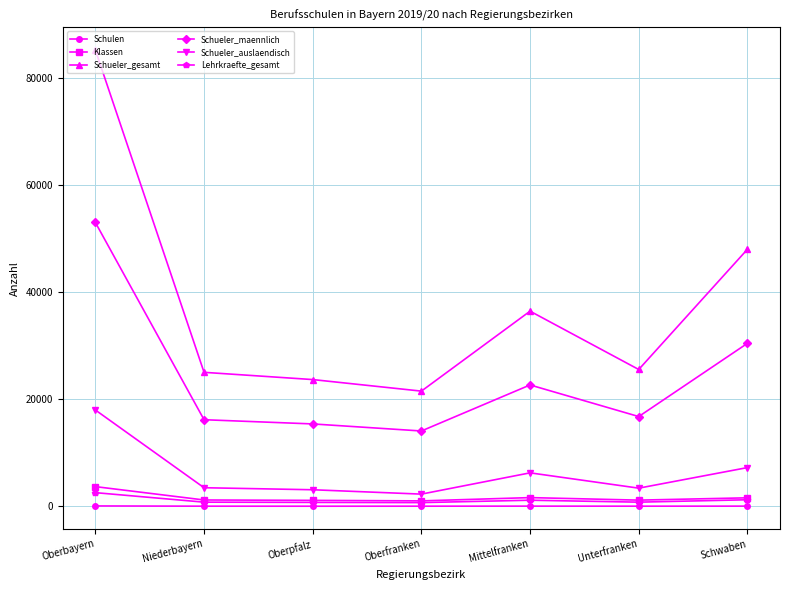

What is the spread (max minus min) of values at Niederbayern?

25014